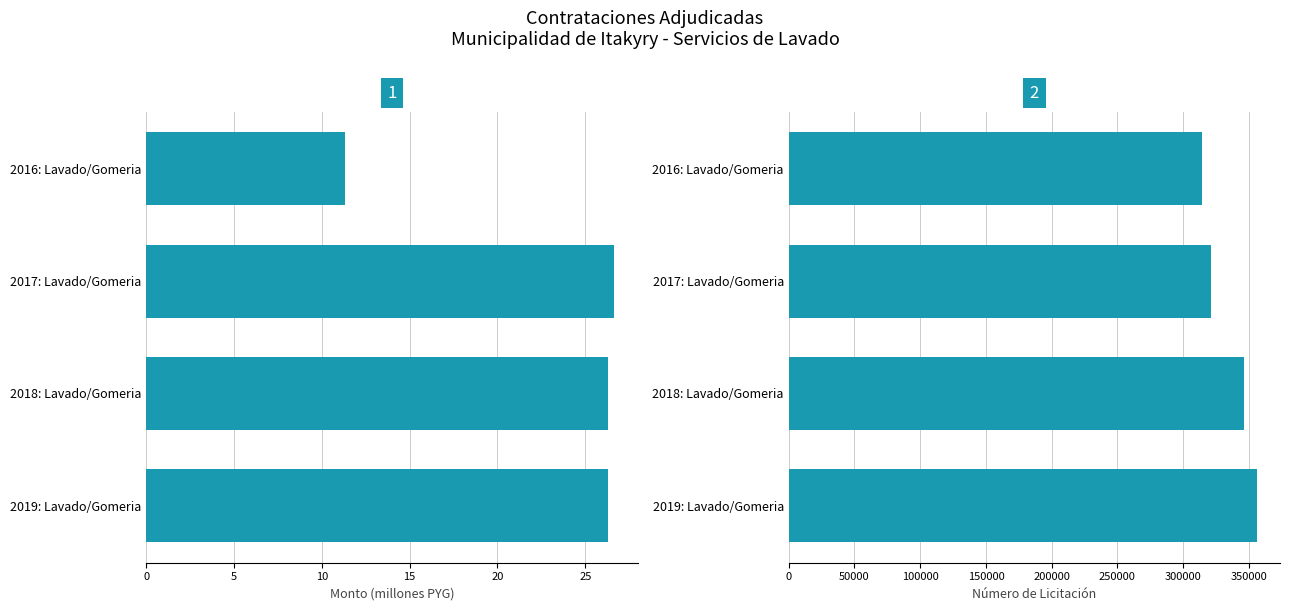

Reading left to right, extract all data points from this chart.

Panel 1: 0=11.3	5=26.6	10=26.3	15=26.3
Panel 2: 0=314318.0	5=321259.0	10=346032.0	15=355851.0